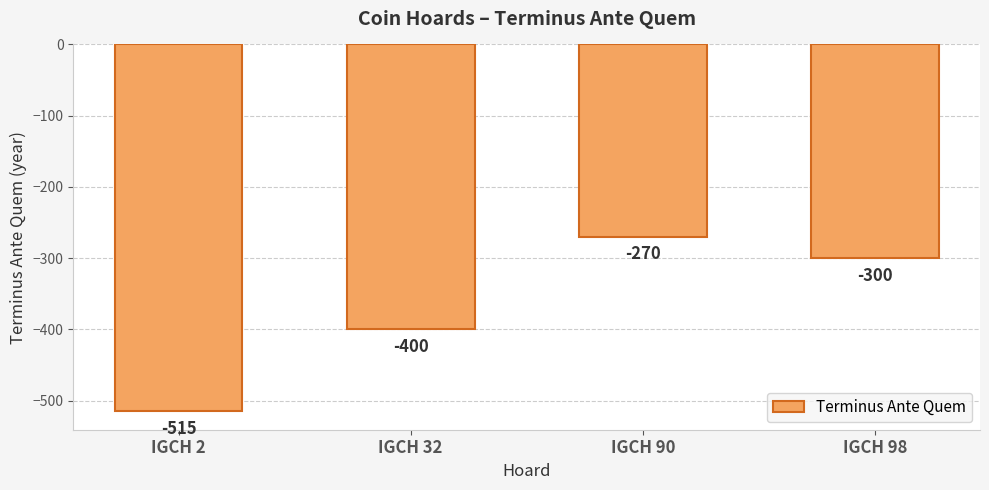

Reading left to right, list all the values displayed in this chart.

-515	-400	-270	-300